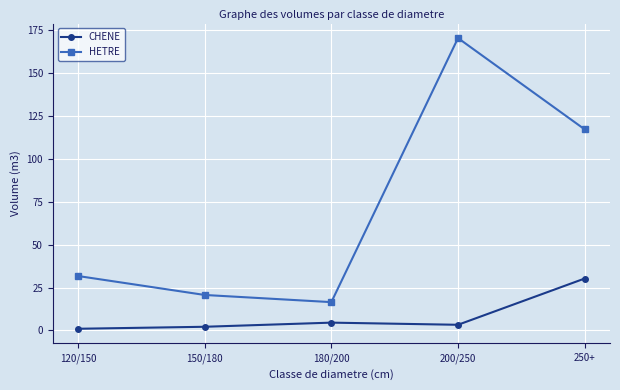

Where is the first local minimum for HETRE?

180/200